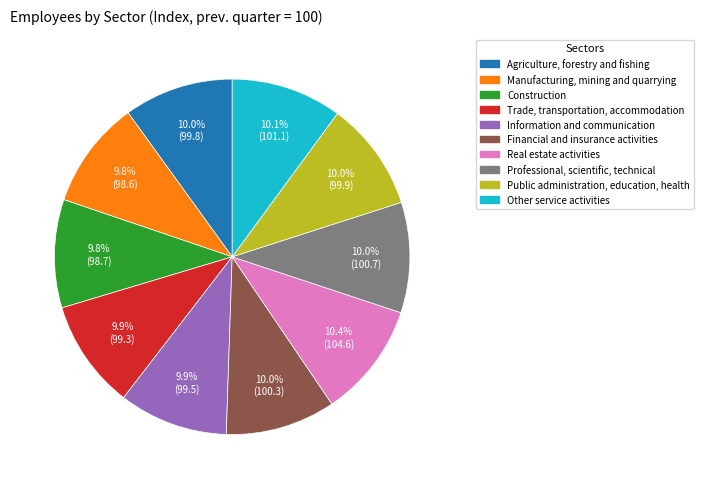

Does Manufacturing, mining and quarrying account for over 50% of the chart?

No